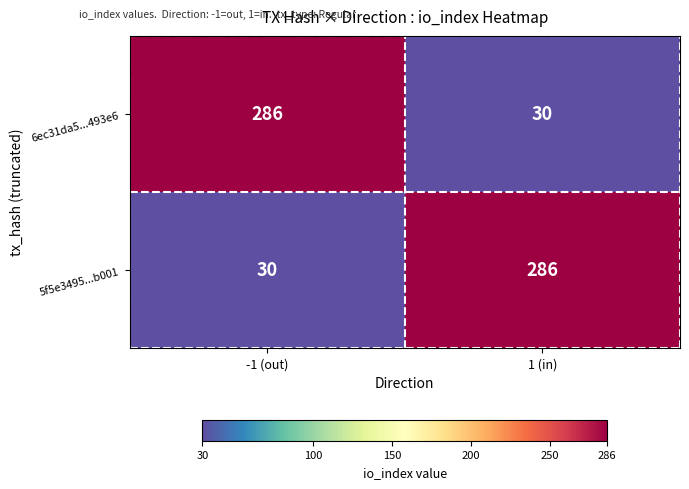

Reading left to right, list all the values displayed in this chart.

6ec31da5...493e6: 286	30
5f5e3495...b001: 30	286